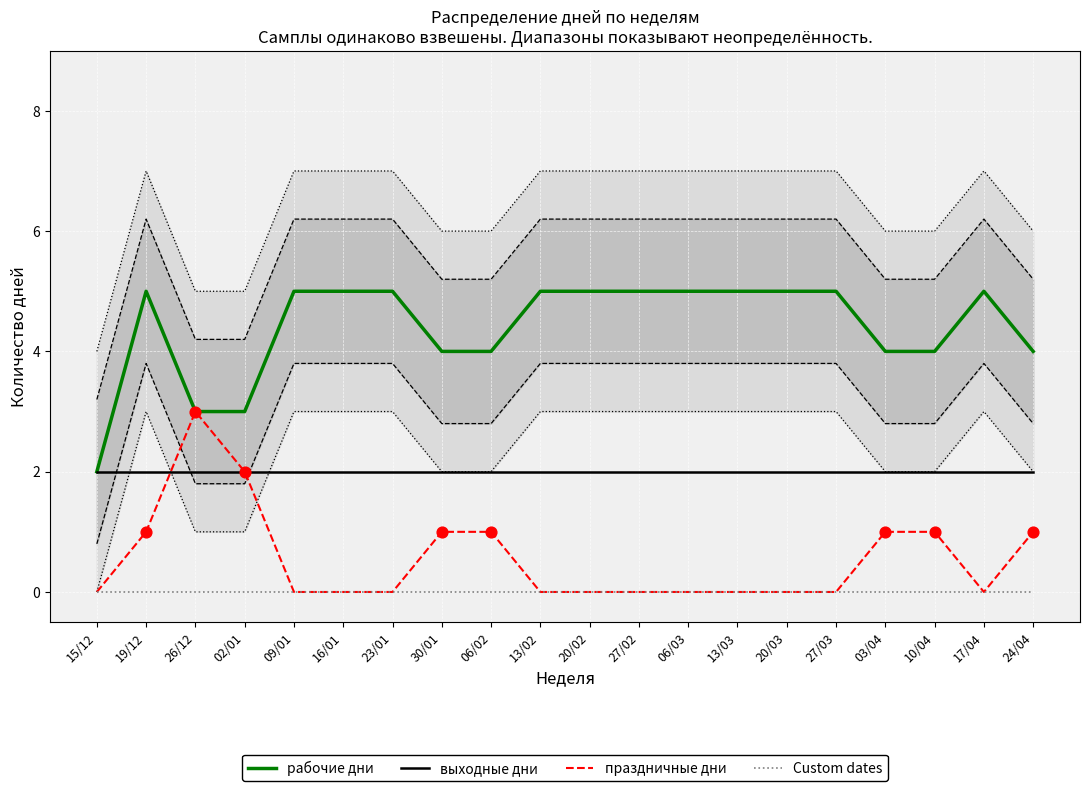

Which series reaches the maximum Y coordinate?

рабочие дни